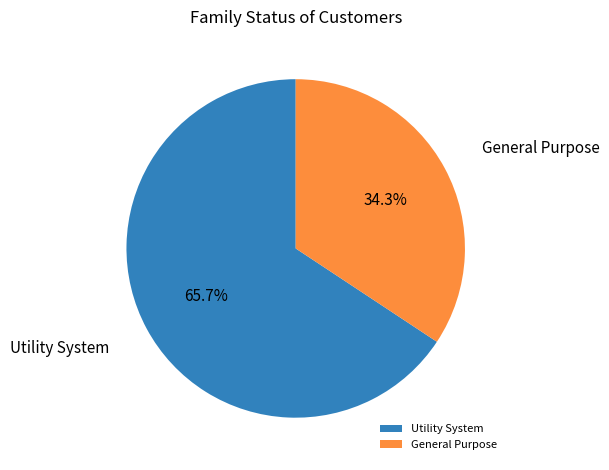

Which category has the biggest portion of the pie?

Utility System